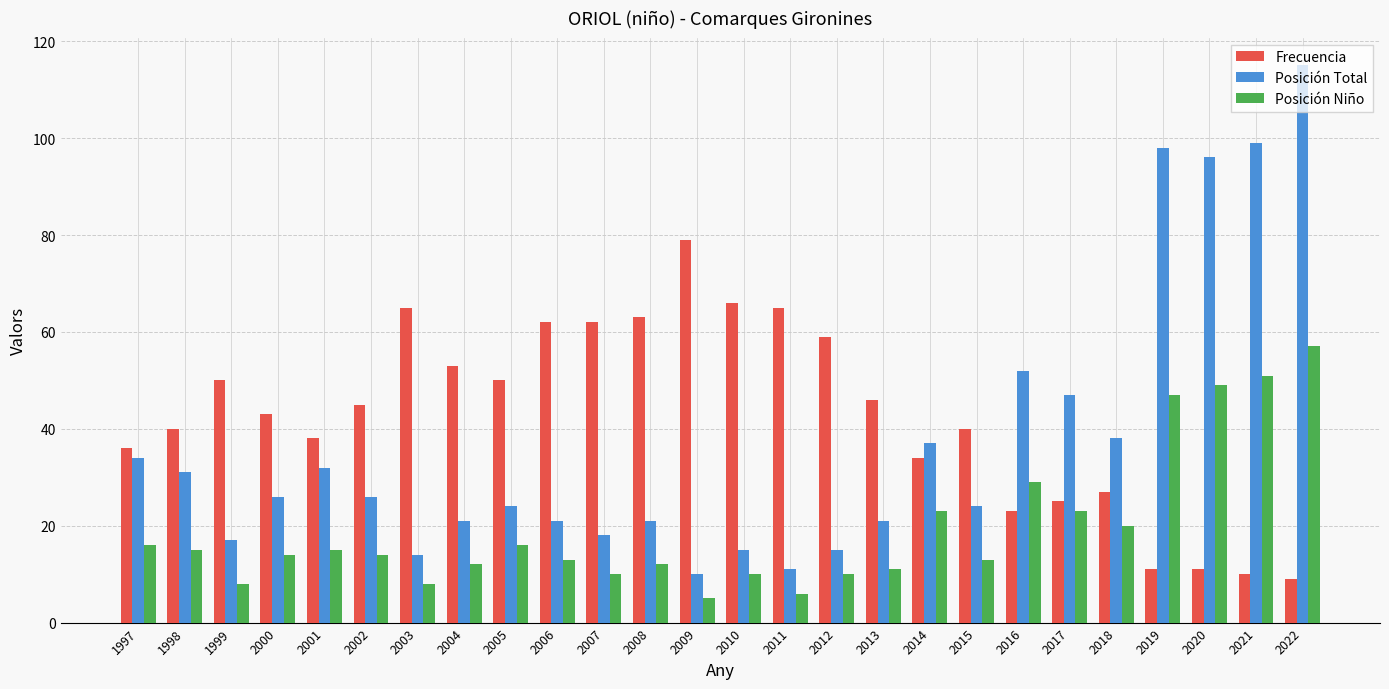

The value of Posición Total at 2016 is 52. True or false?

True